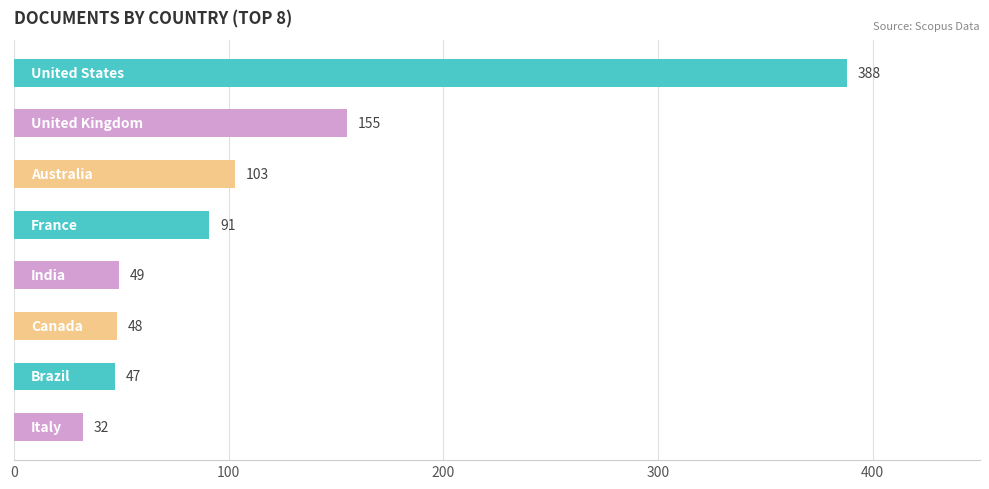

How many series are shown in this chart?

1